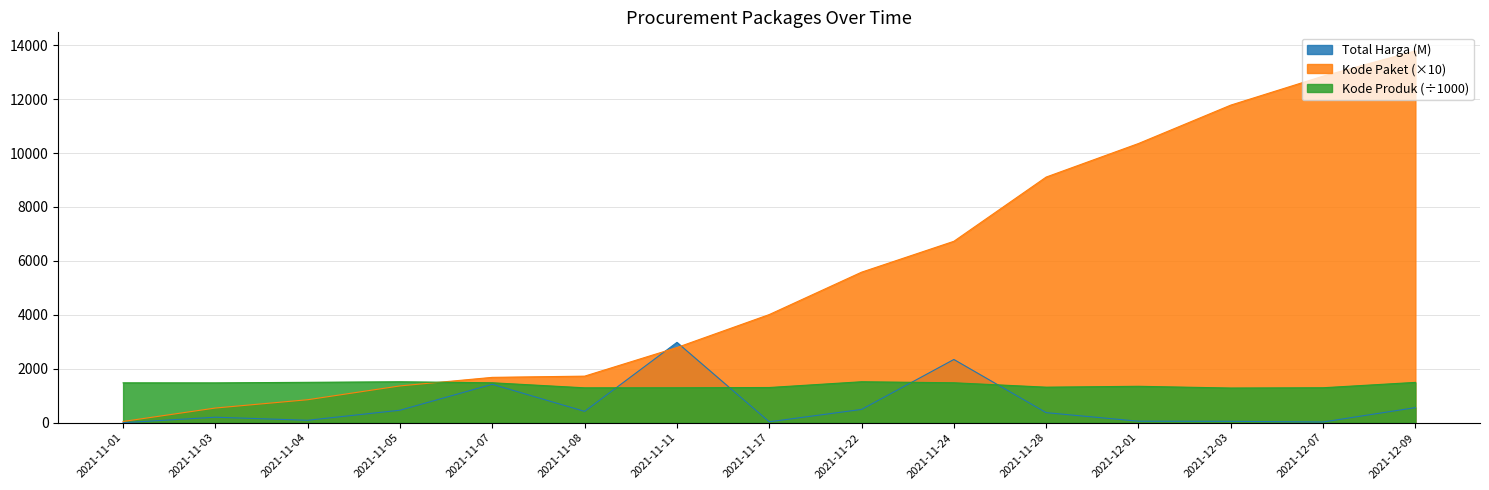

Where does the Total Harga series first go above 373?

2021-11-05